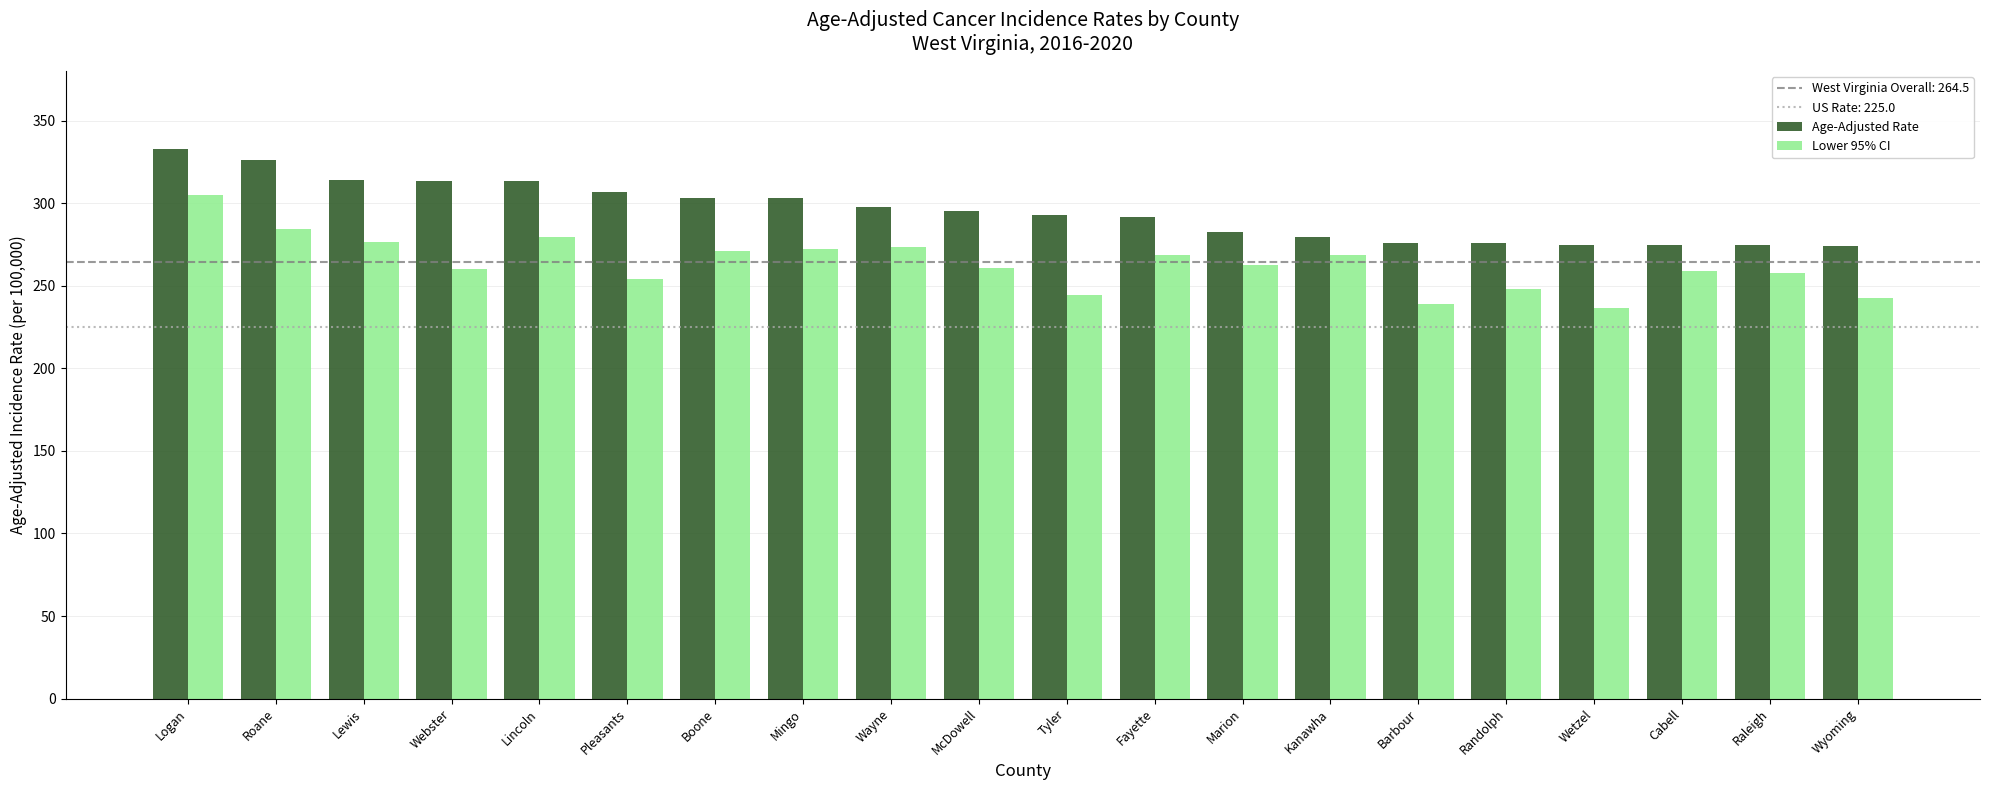

Which series has the largest total across all categories?

Age-Adjusted Rate